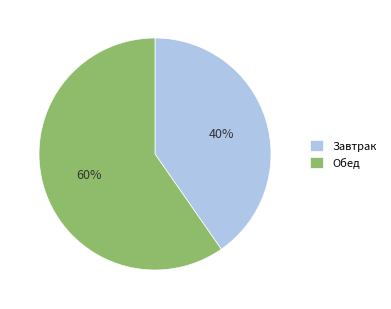

How many slices are in this pie chart?

2